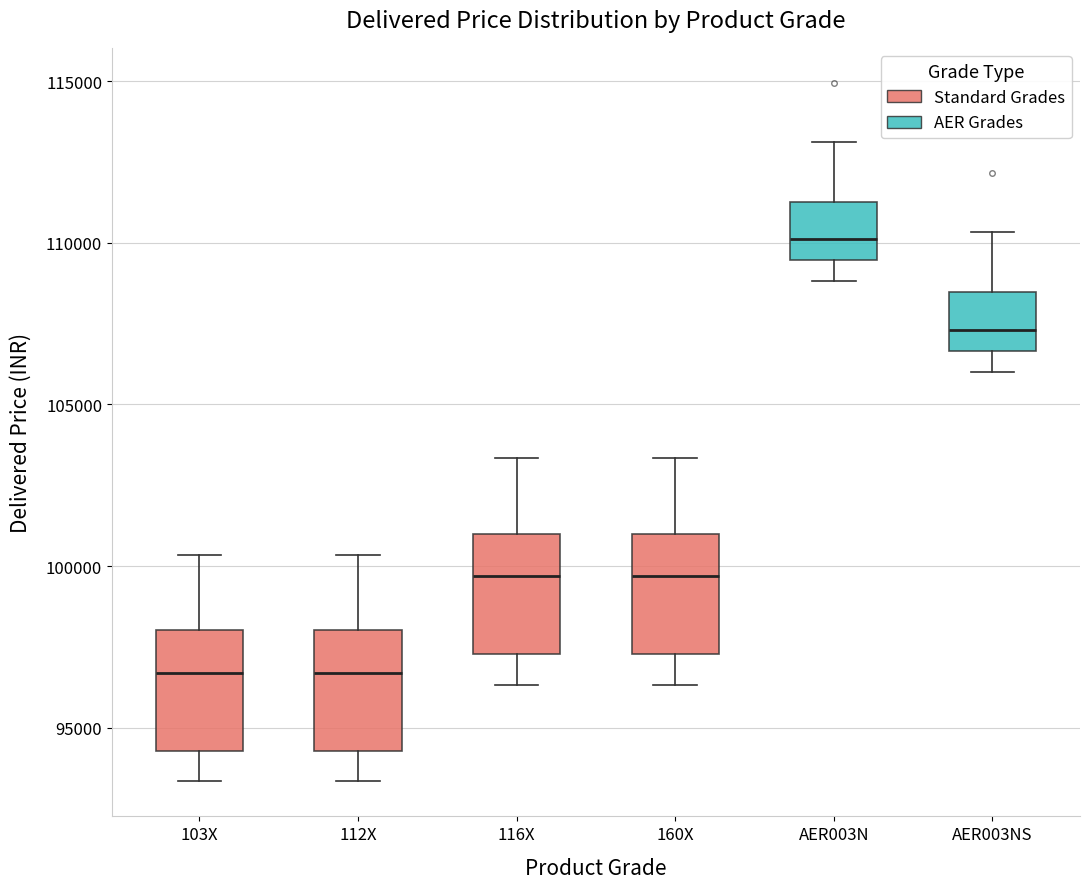

Reading left to right, transcribe this box plot: for each box, give where its median line is, the range the box spans, and where its two whiskers end, as read against the y-axis. The values are not printed on the chart, so give them approximately, as read against the axis.

103X: median 96500, box 94500 to 98000, whiskers 93500 to 100500
112X: median 96500, box 94500 to 98000, whiskers 93500 to 100500
116X: median 99500, box 97500 to 101000, whiskers 96500 to 103500
160X: median 99500, box 97500 to 101000, whiskers 96500 to 103500
AER003N: median 110000, box 109500 to 111500, whiskers 109000 to 113000
AER003NS: median 107500, box 106500 to 108500, whiskers 106000 to 110500